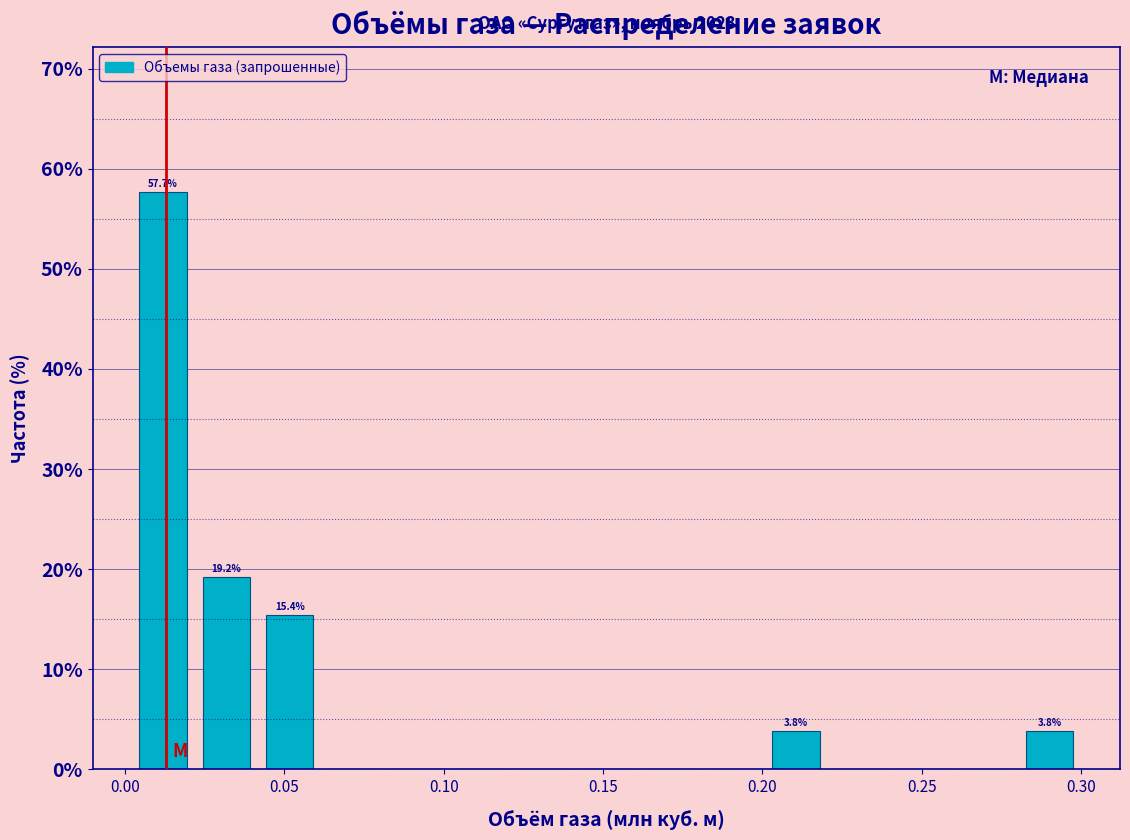

Read against the x-axis, roughly where is the centre of the tallest bar?

0.010